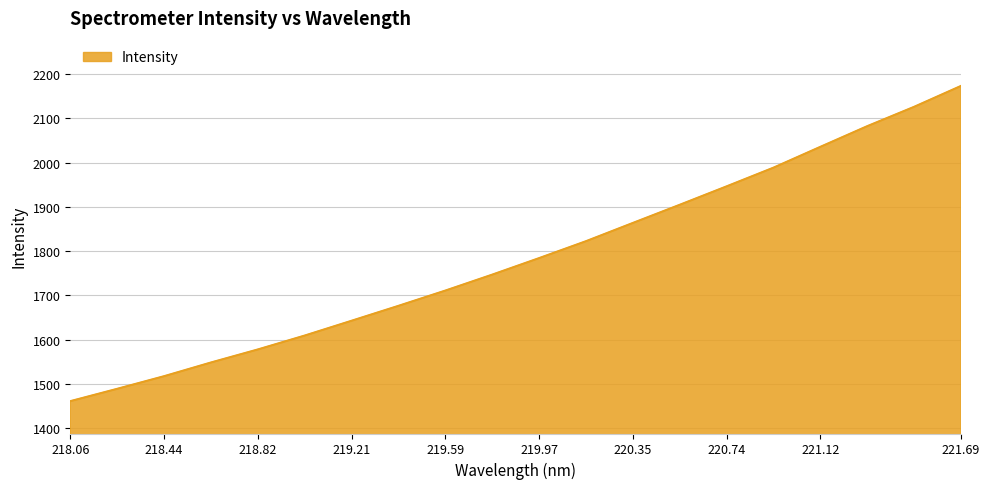

What is the maximum value shown in the chart?

2173.4